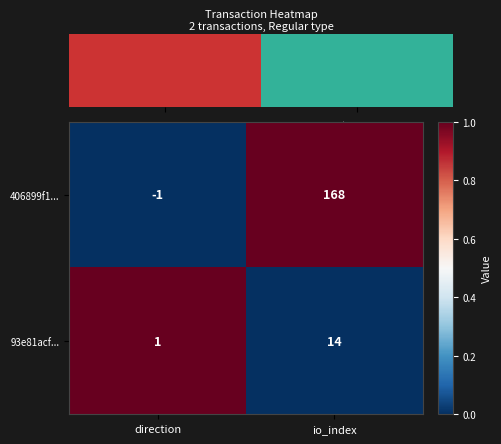

Between direction and io_index, which series saw the biggest shift?

406899f1...